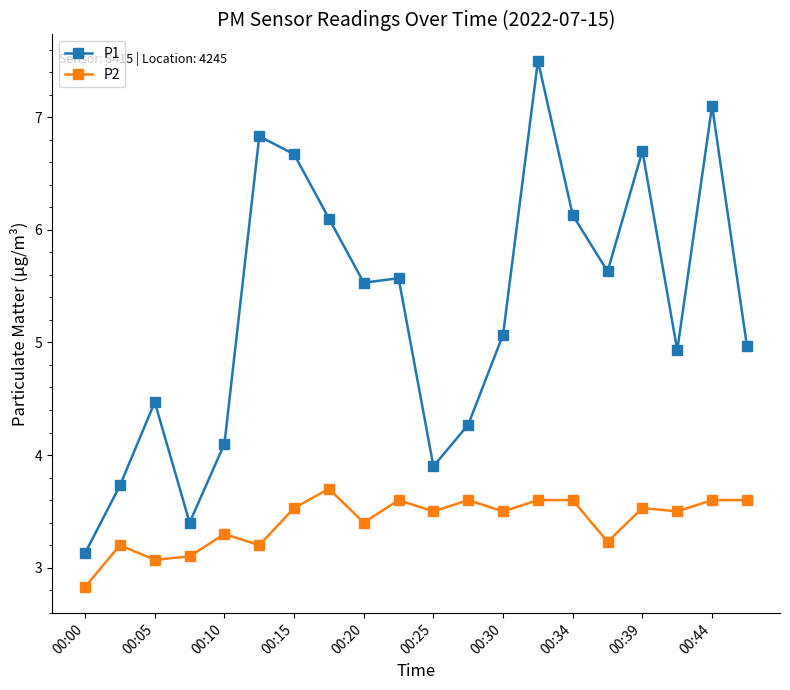

Which series has the largest total across all categories?

P1